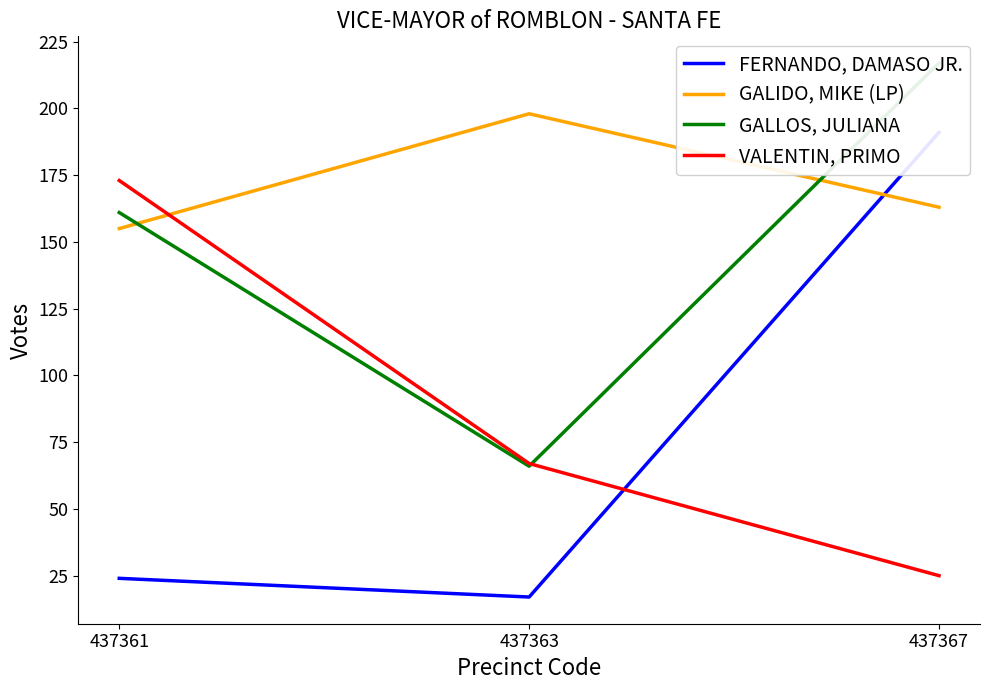

What is the difference between the maximum and second lowest values in the FERNANDO, DAMASO JR. series?

167